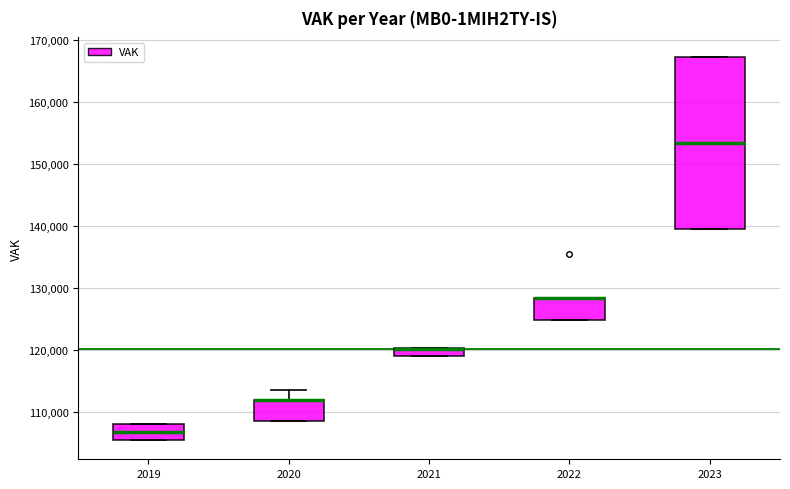

Which box is the tallest, from its lower edge to its upper edge?

2023